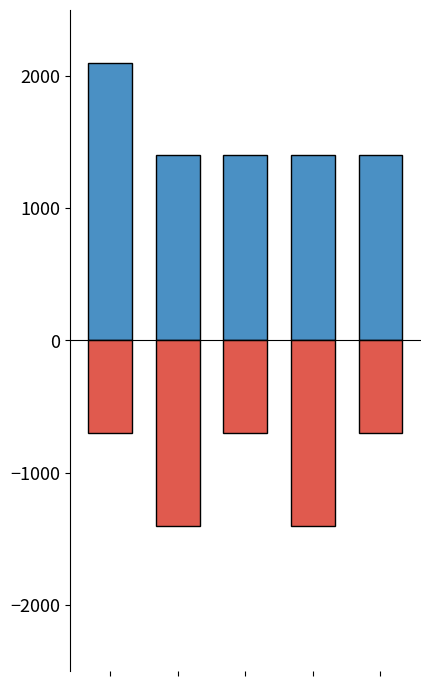

The Hardcover + Trade Paperback series shows 1400 at 3. True or false?

True